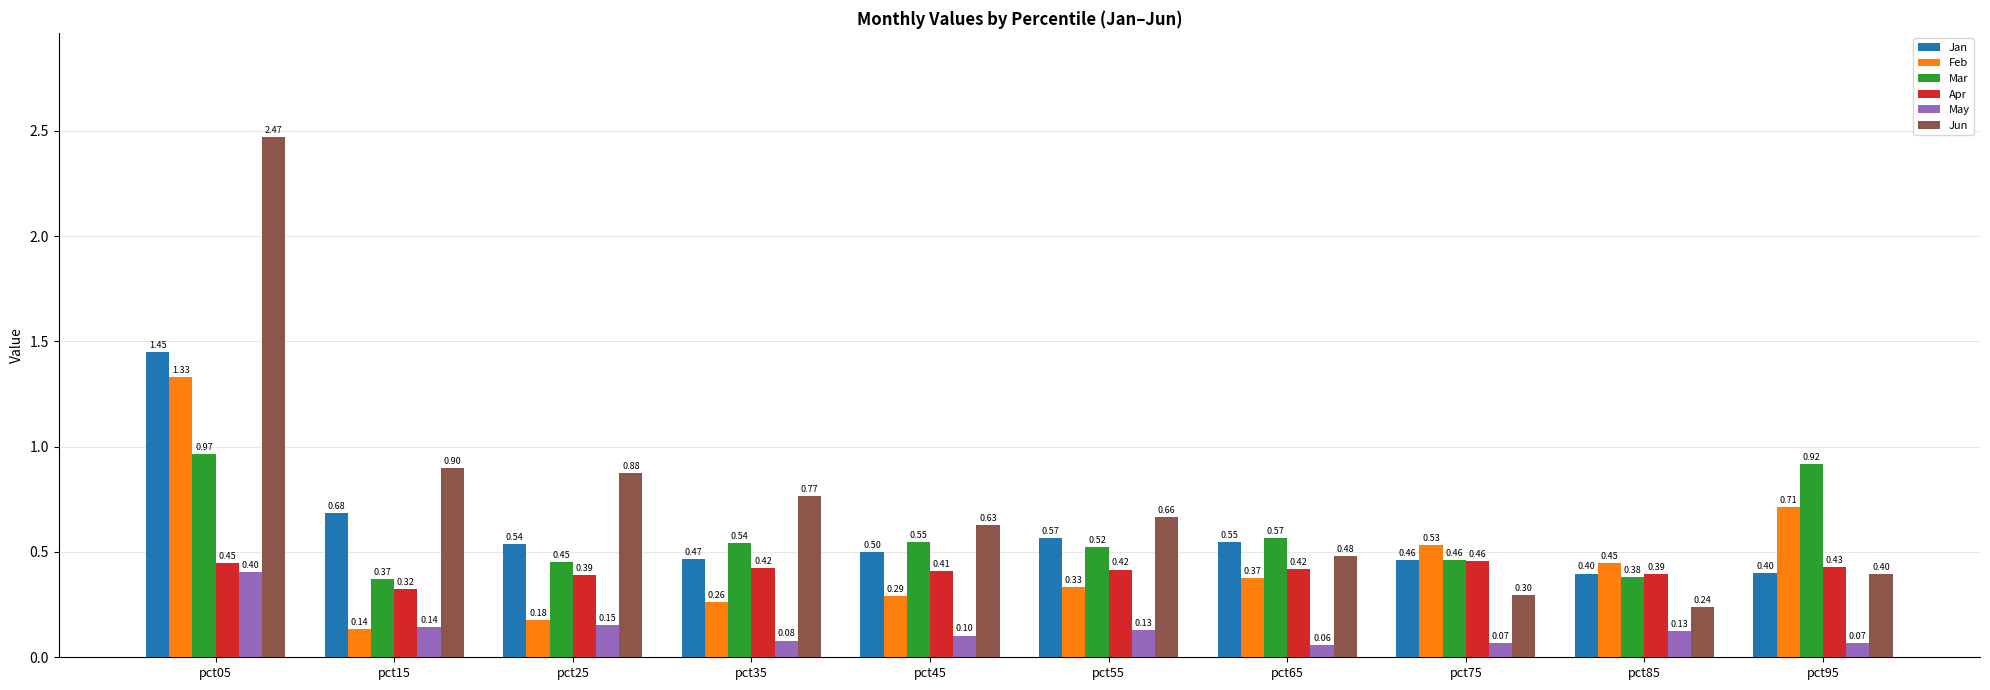

What is the sum of all Jun values?

7.7